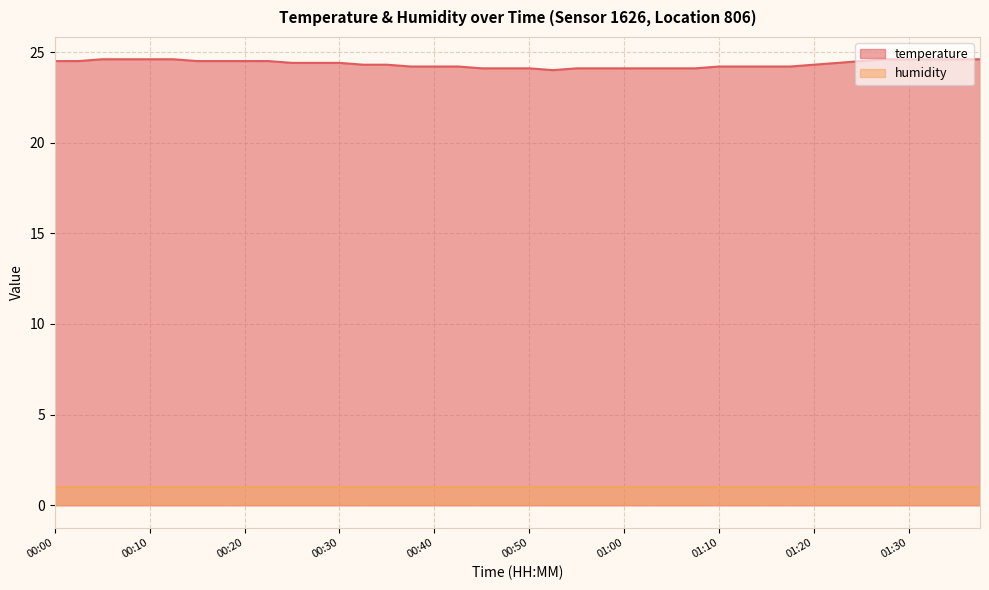

The value at 00:05 is 11.1. True or false?

False